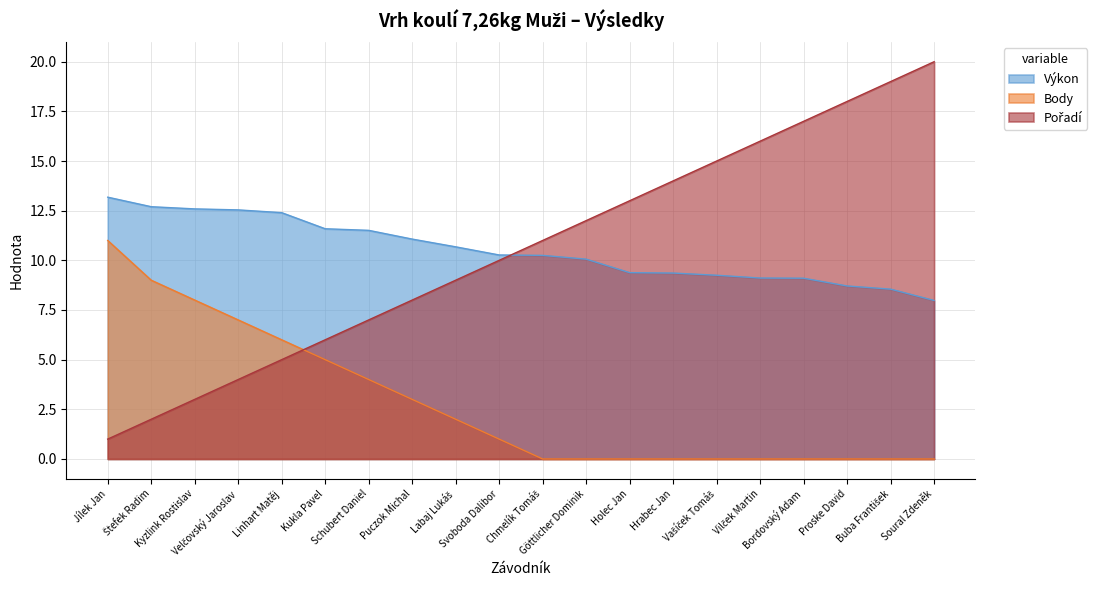

Reading left to right, transcribe all the data shown in this chart.

Výkon: Jílek Jan=13.2	Štefek Radim=12.7	Kyzlink Rostislav=12.6	Velčovský Jaroslav=12.5	Linhart Matěj=12.4	Kukla Pavel=11.6	Schubert Daniel=11.5	Puczok Michal=11.1	Labaj Lukáš=10.7	Svoboda Dalibor=10.3	Chmelík Tomáš=10.2	Göttlicher Dominik=10.1	Holec Jan=9.4	Hrabec Jan=9.4	Vašíček Tomáš=9.2	Vilček Martin=9.1	Bordovský Adam=9.1	Proske David=8.7	Buba František=8.6	Soural Zdeněk=8.0
Body: Jílek Jan=11.0	Štefek Radim=9.0	Kyzlink Rostislav=8.0	Velčovský Jaroslav=7.0	Linhart Matěj=6.0	Kukla Pavel=5.0	Schubert Daniel=4.0	Puczok Michal=3.0	Labaj Lukáš=2.0	Svoboda Dalibor=1.0	Chmelík Tomáš=0.0	Göttlicher Dominik=0.0	Holec Jan=0.0	Hrabec Jan=0.0	Vašíček Tomáš=0.0	Vilček Martin=0.0	Bordovský Adam=0.0	Proske David=0.0	Buba František=0.0	Soural Zdeněk=0.0
Pořadí: Jílek Jan=1.0	Štefek Radim=2.0	Kyzlink Rostislav=3.0	Velčovský Jaroslav=4.0	Linhart Matěj=5.0	Kukla Pavel=6.0	Schubert Daniel=7.0	Puczok Michal=8.0	Labaj Lukáš=9.0	Svoboda Dalibor=10.0	Chmelík Tomáš=11.0	Göttlicher Dominik=12.0	Holec Jan=13.0	Hrabec Jan=14.0	Vašíček Tomáš=15.0	Vilček Martin=16.0	Bordovský Adam=17.0	Proske David=18.0	Buba František=19.0	Soural Zdeněk=20.0